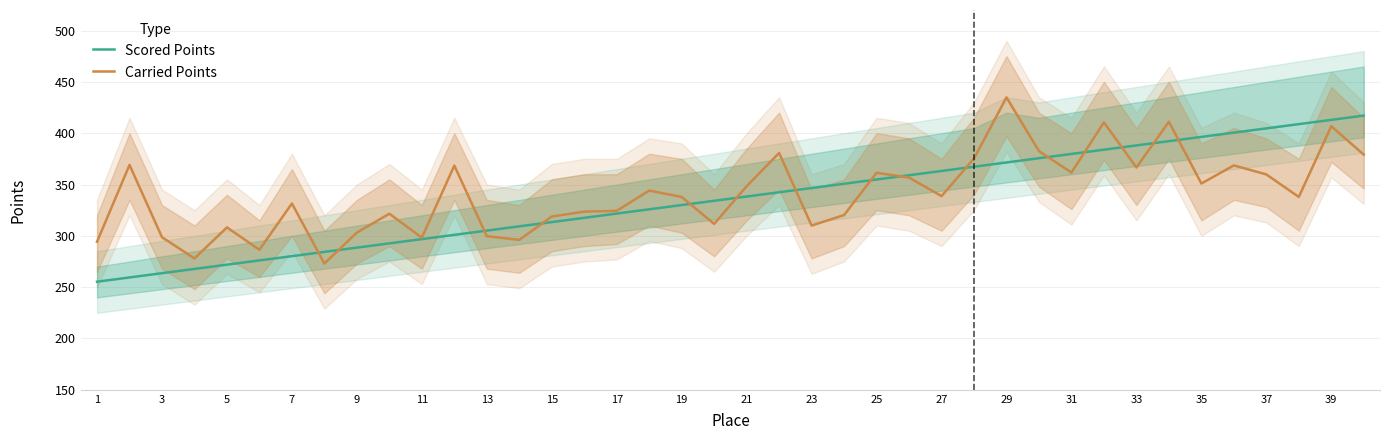

What is the total value across all series at 30?

741.4